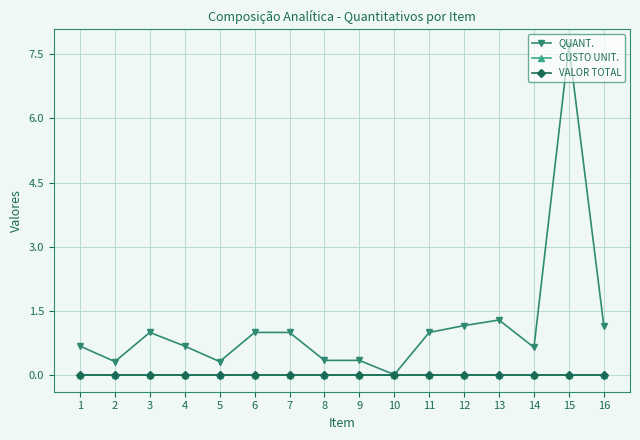

Which category has the lowest value in the VALOR TOTAL series?

1